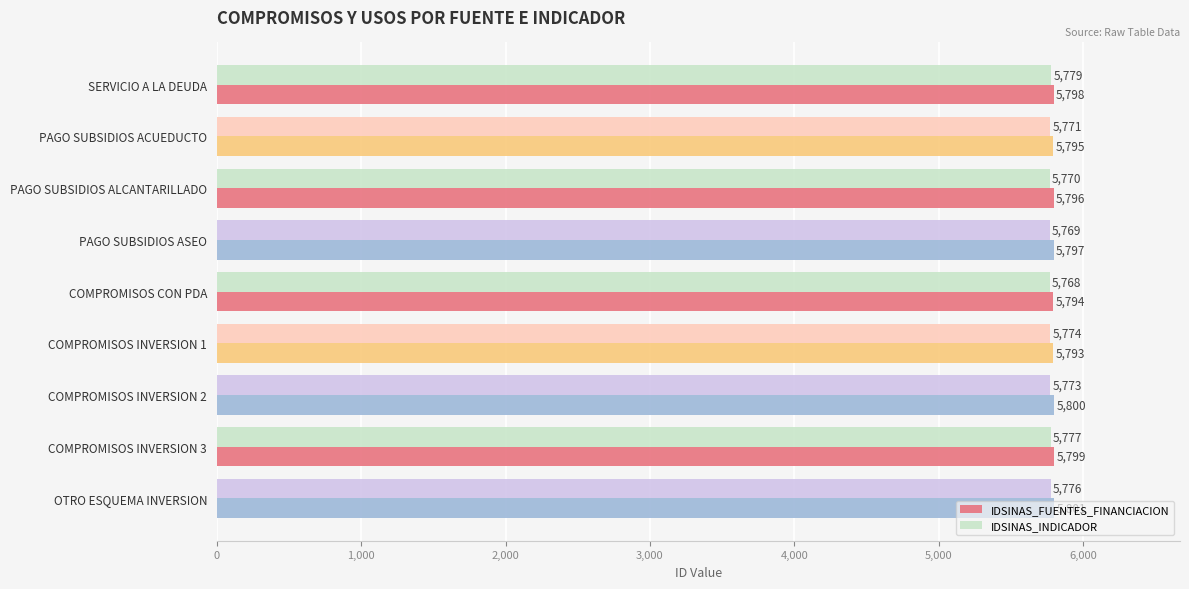

What is the average value of the IDSINAS_FUENTES_FINANCIACION series?

5797